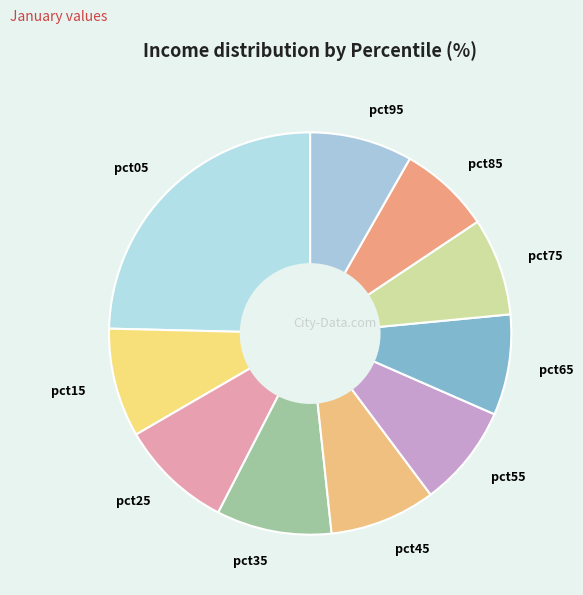

Which category has the biggest portion of the pie?

pct05